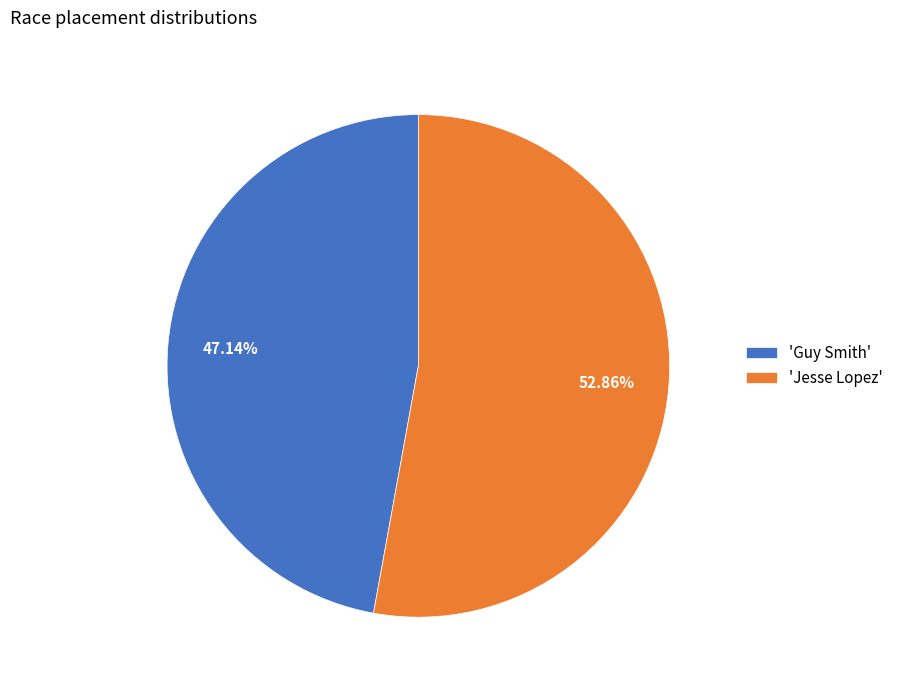

What is the smallest slice in the pie chart?

'Guy Smith'